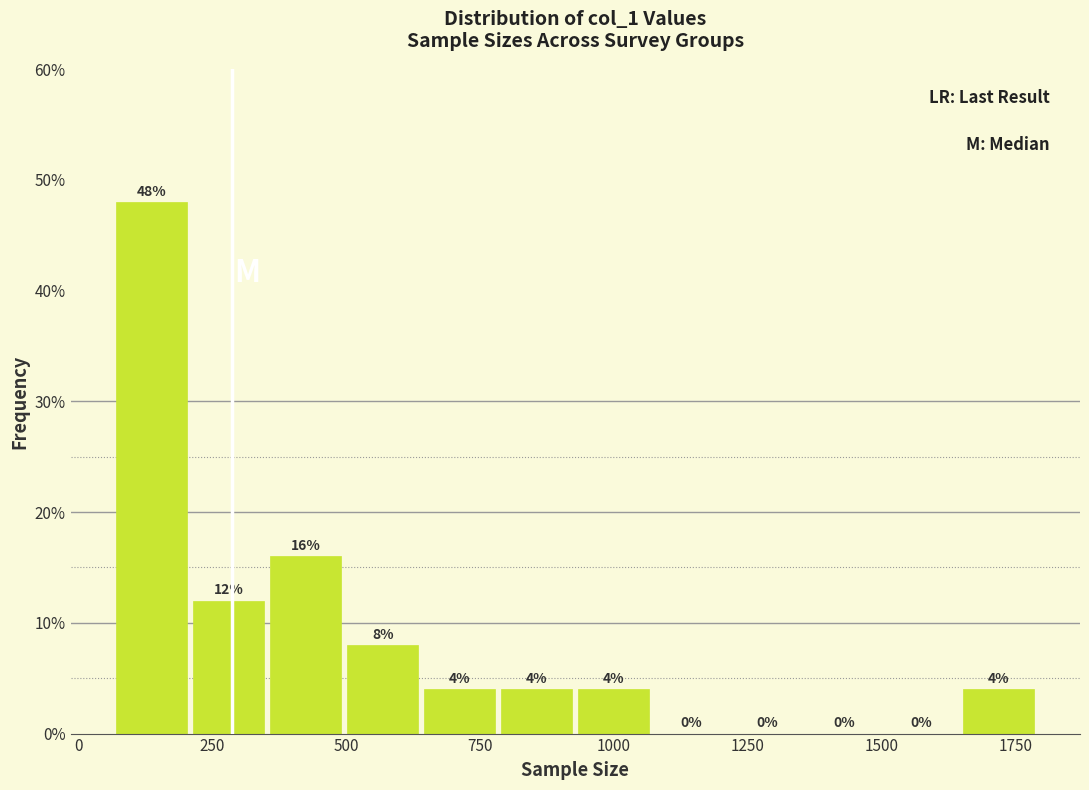

Around what value on the x-axis is the tallest bar? Give the approximate position of its centre, as read against the axis.

150